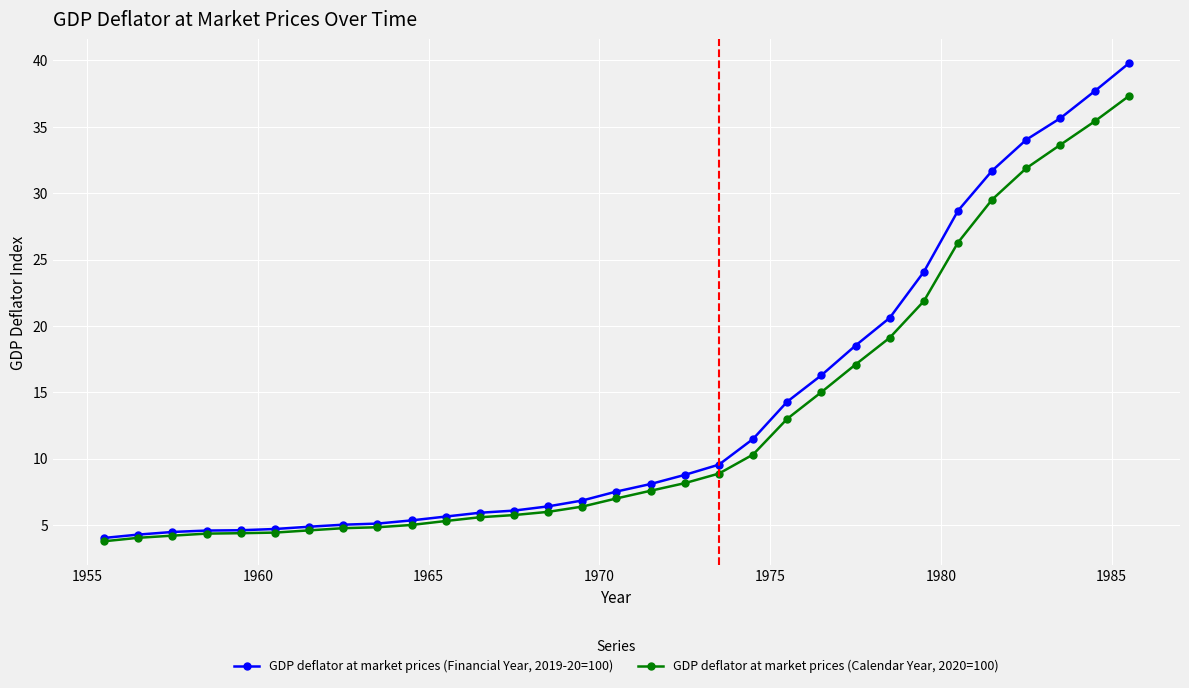

Rank the series by their average value, from highest to lowest.

GDP deflator at market prices (Financial Year, 2019-20=100), GDP deflator at market prices (Calendar Year, 2020=100)